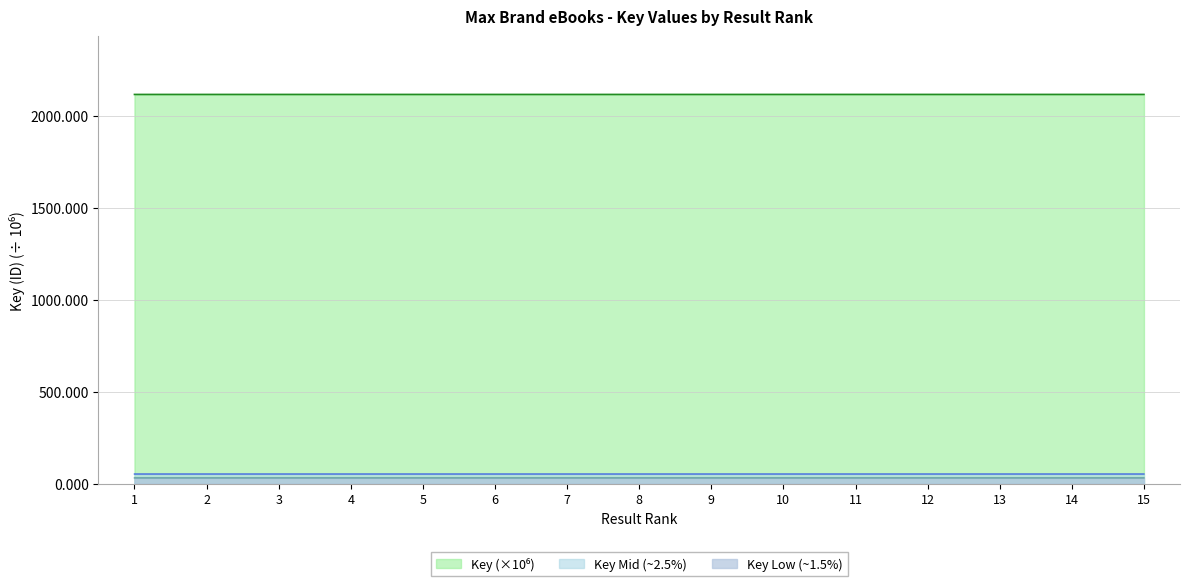

Where is the data nearest to the value 2117?

7